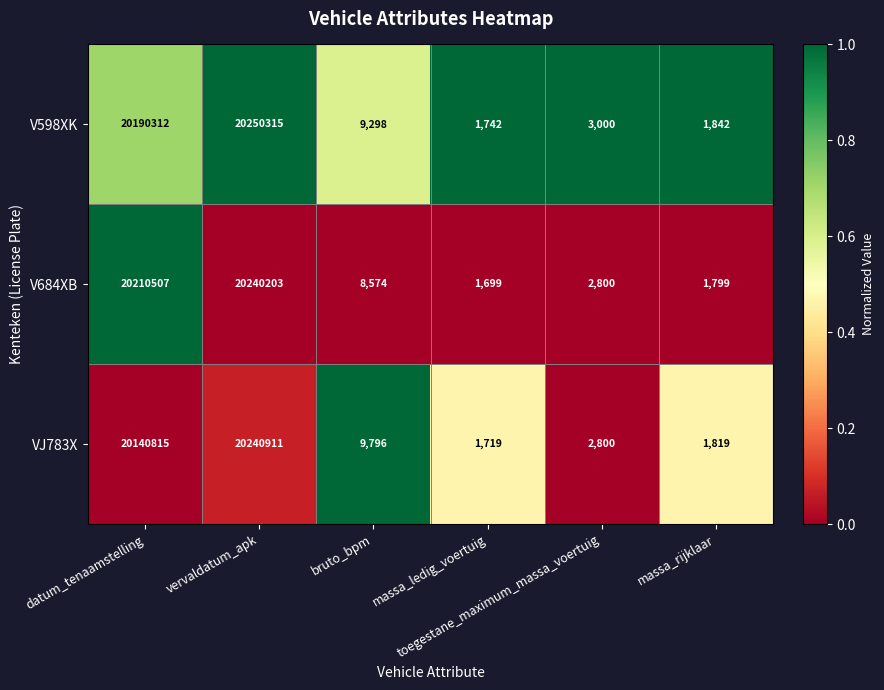

Rank the series by their maximum value, from highest to lowest.

V598XK, VJ783X, V684XB